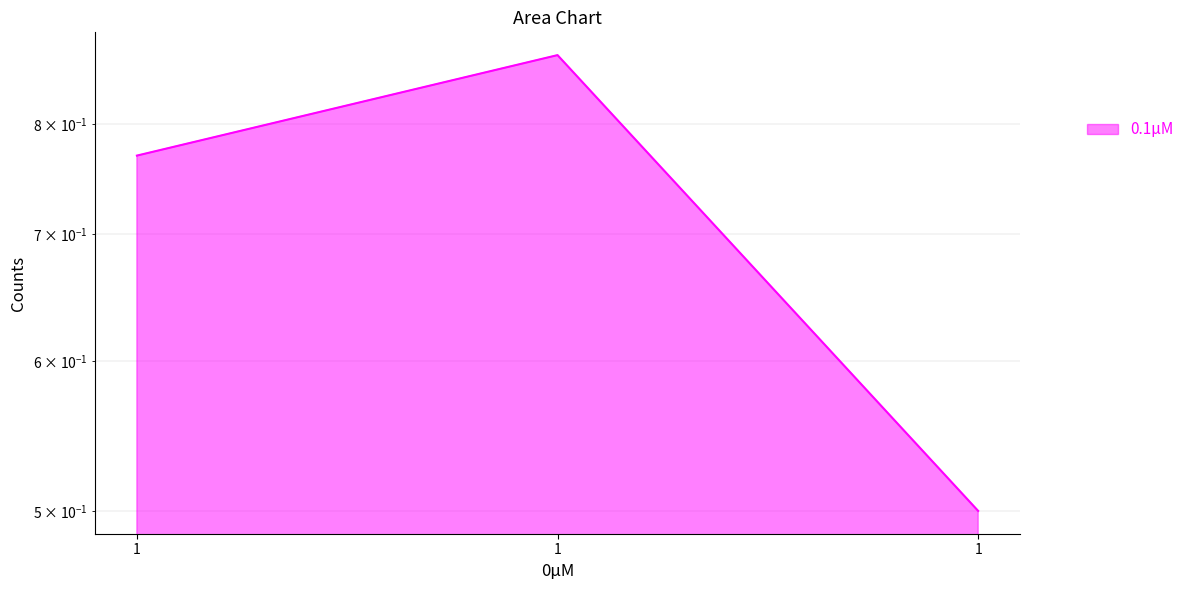

What is the change in value from 1 to 1?

+0.1